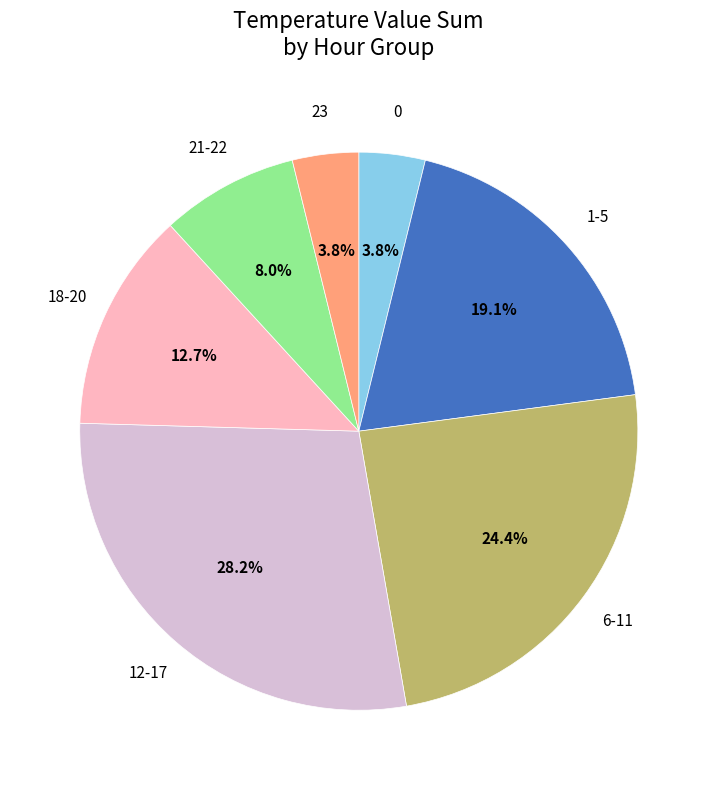

Is there any slice that represents more than half of the pie?

No